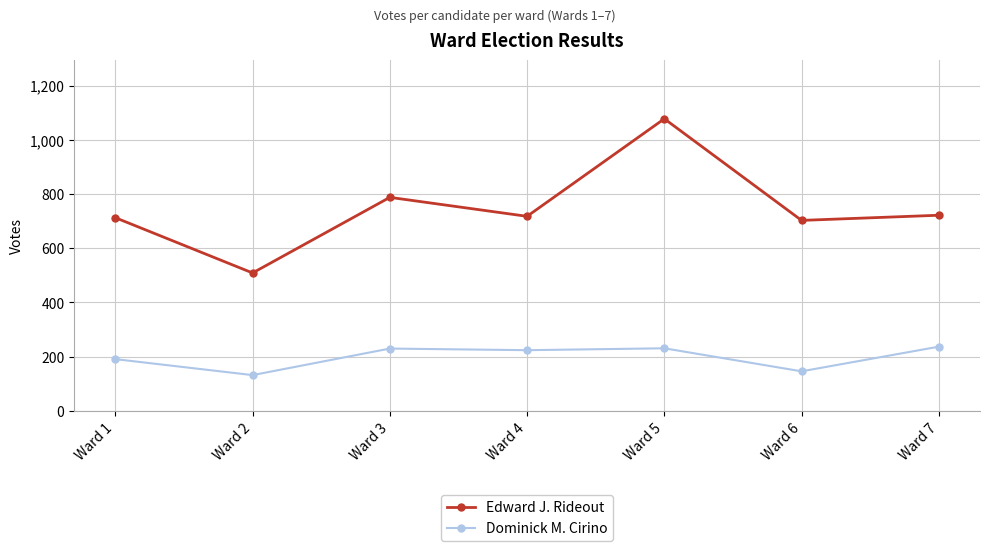

How many lines are shown in the chart?

2